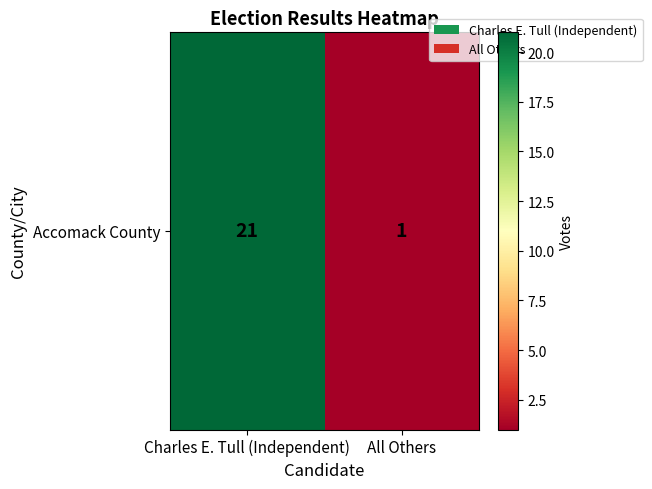

Between Charles E. Tull (Independent) and All Others, which is larger?

Charles E. Tull (Independent)